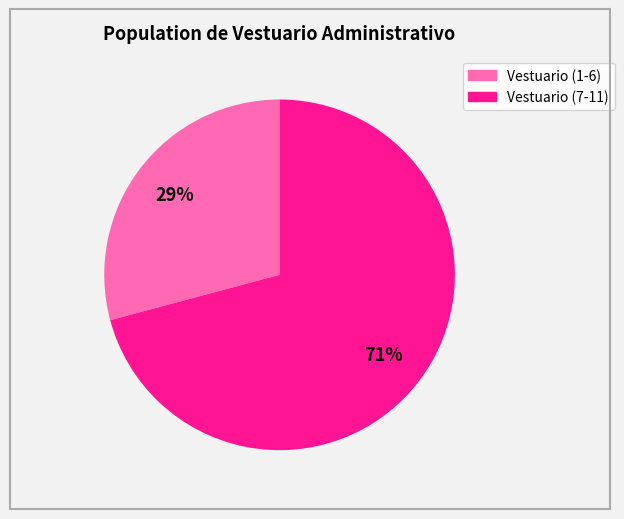

Is there a majority slice in this chart?

Yes